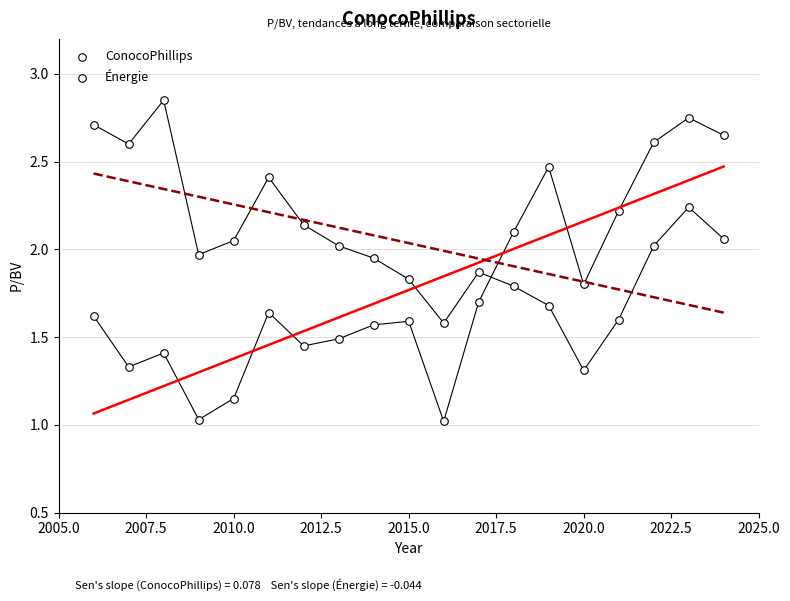

How many points are shown in the scatter plot?

38